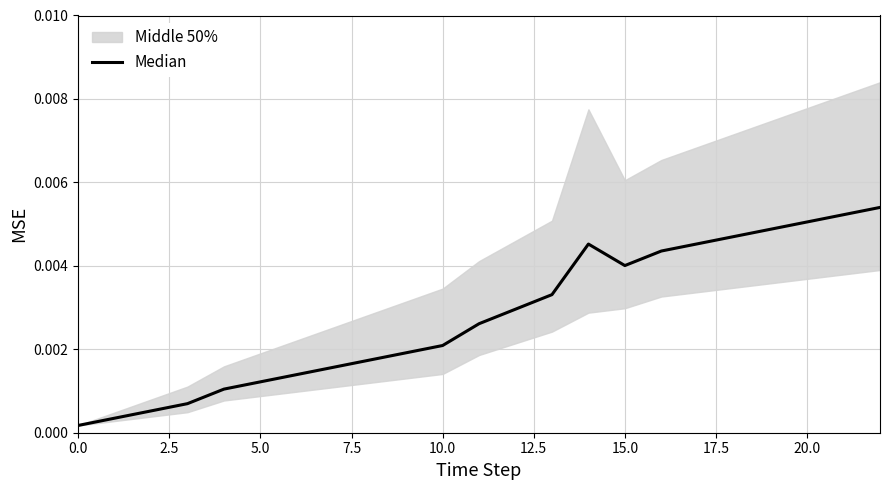

Which category has the highest value across all series?

22